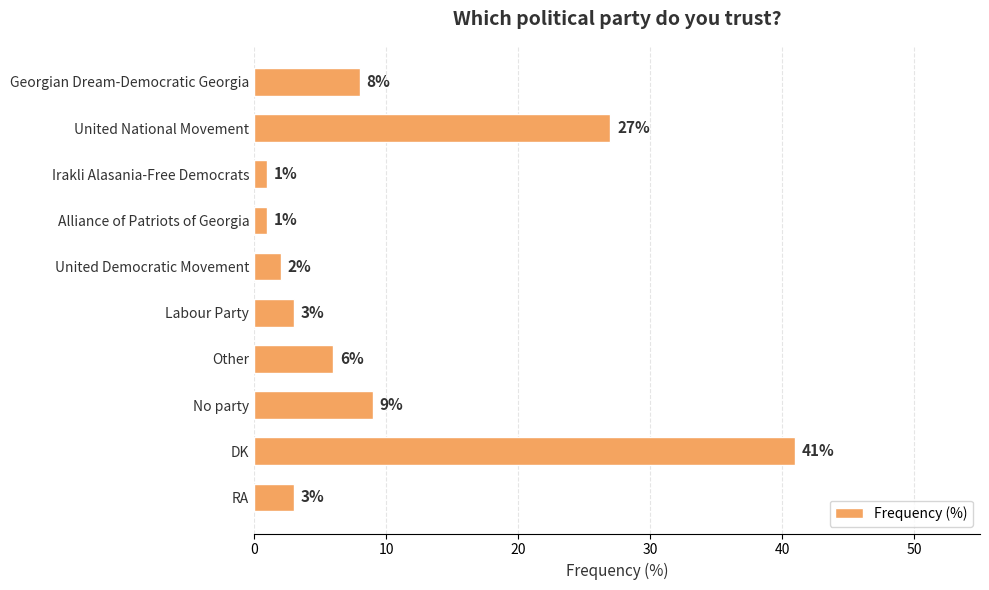

Approximately how many times larger is the value at United National Movement compared to No party?

3.0